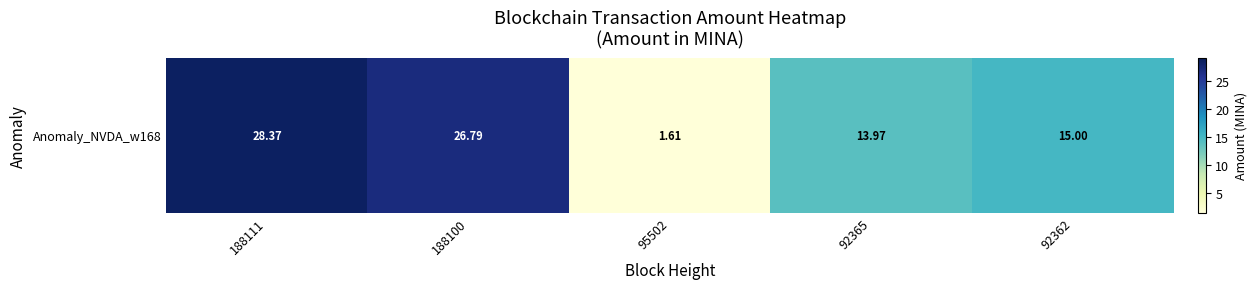

List the labels in order of value, largest first.

188111, 188100, 92362, 92365, 95502